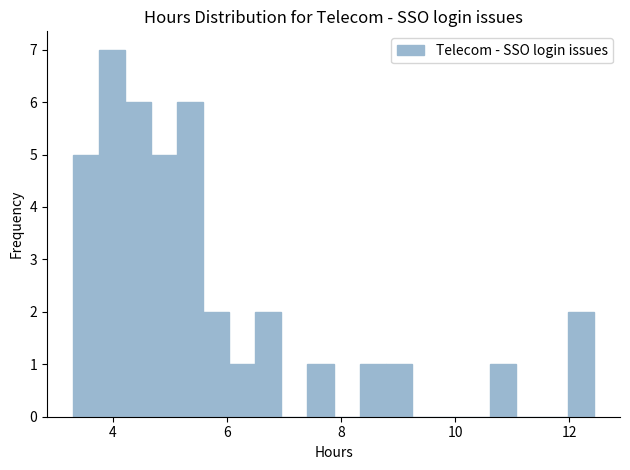

Around what value on the x-axis is the tallest bar? Give the approximate position of its centre, as read against the axis.

4.0